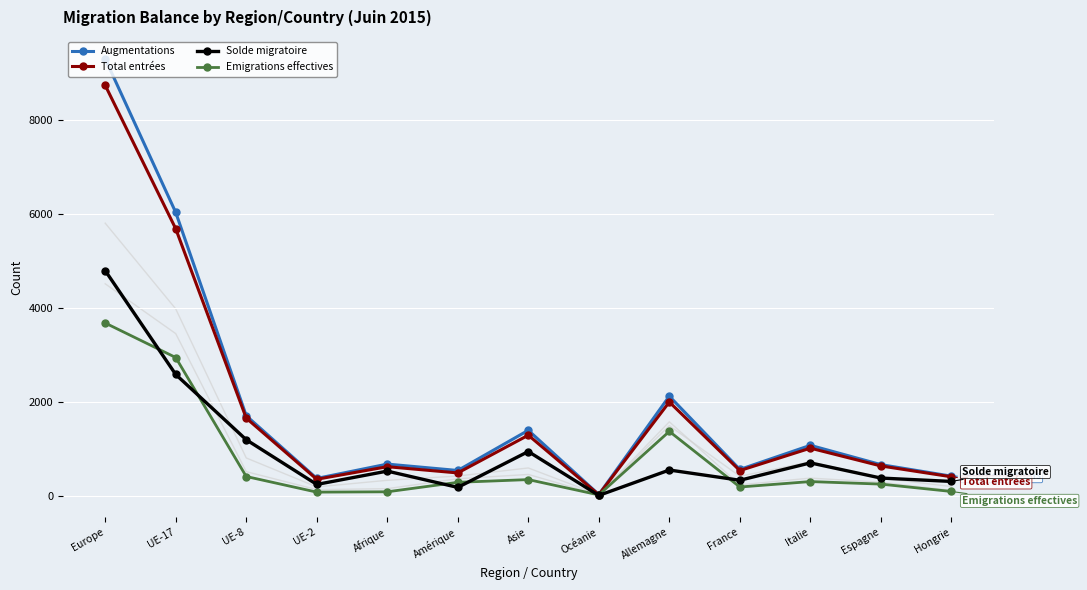

What position from the left is Allemagne?

9